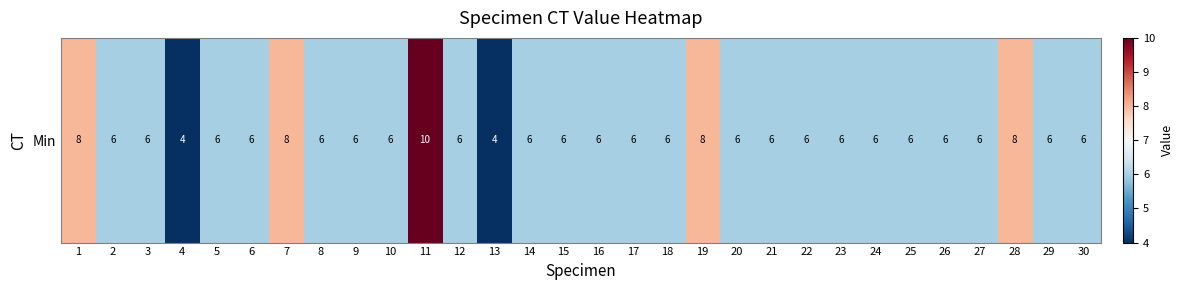

Reading right to left, transcribe all the data shown in this chart.

6	6	8	6	6	6	6	6	6	6	6	8	6	6	6	6	6	4	6	10	6	6	6	8	6	6	4	6	6	8